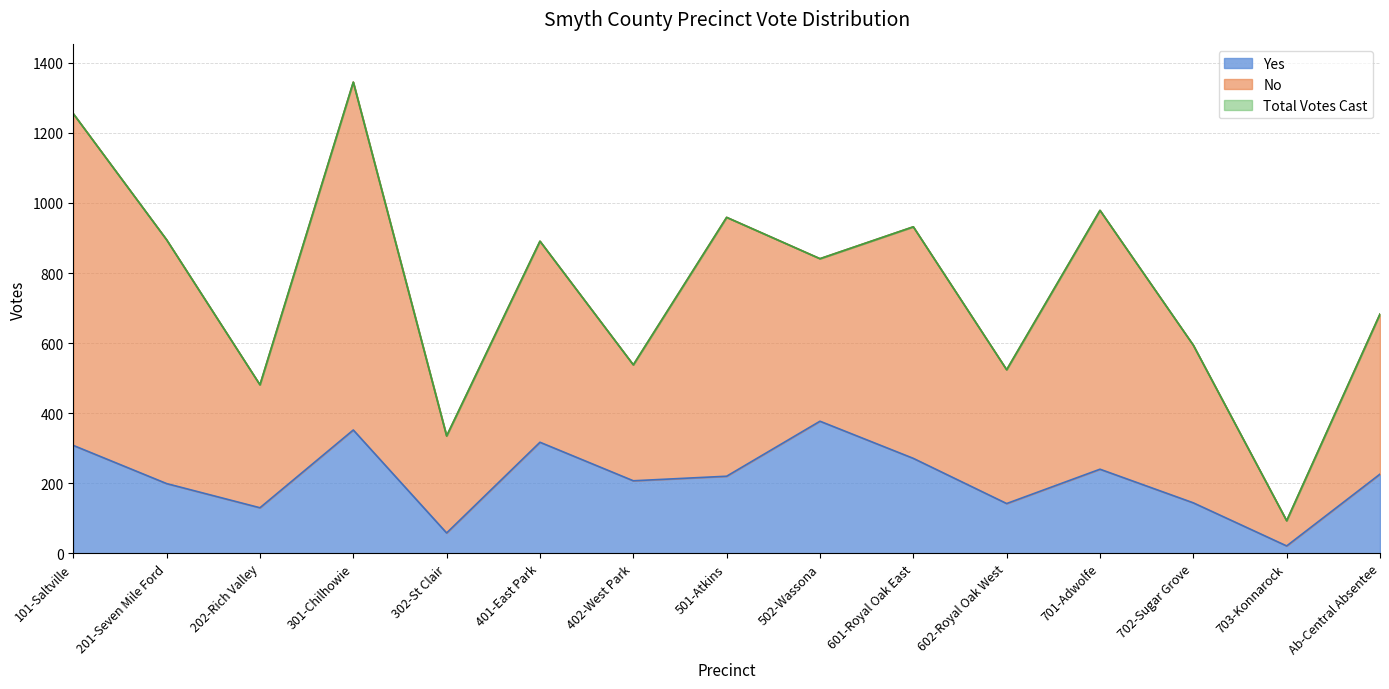

True or false: Yes and Total Votes Cast cross at least once.

False